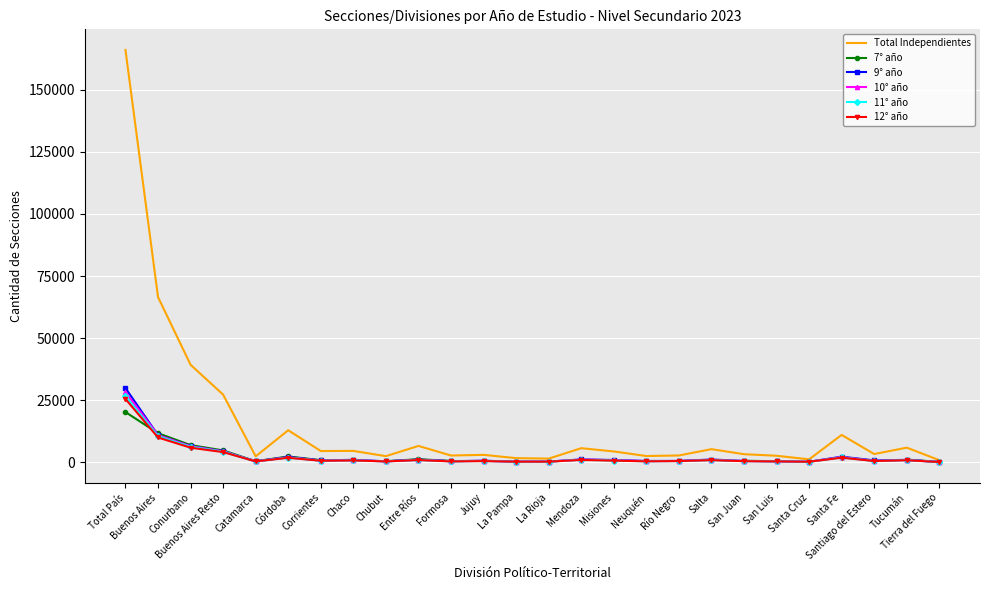

Is the value of 9° año at Corrientes greater than the value of Total Independientes at Tierra del Fuego?

No